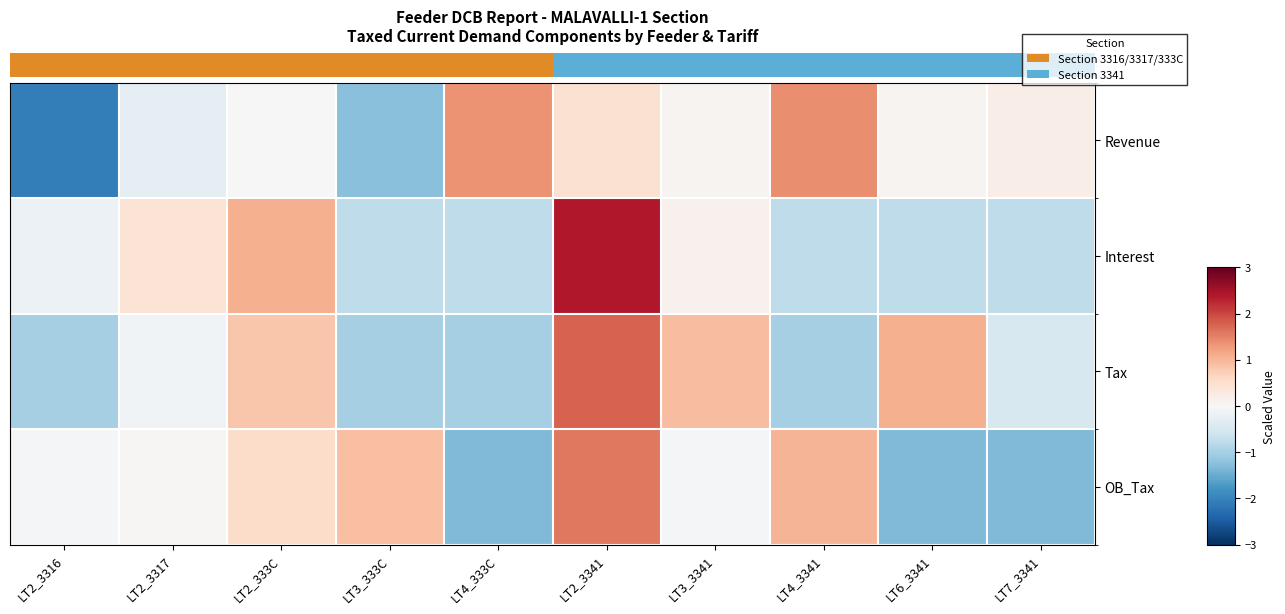

What is the difference between the maximum and second lowest values in the Revenue series?

2.6